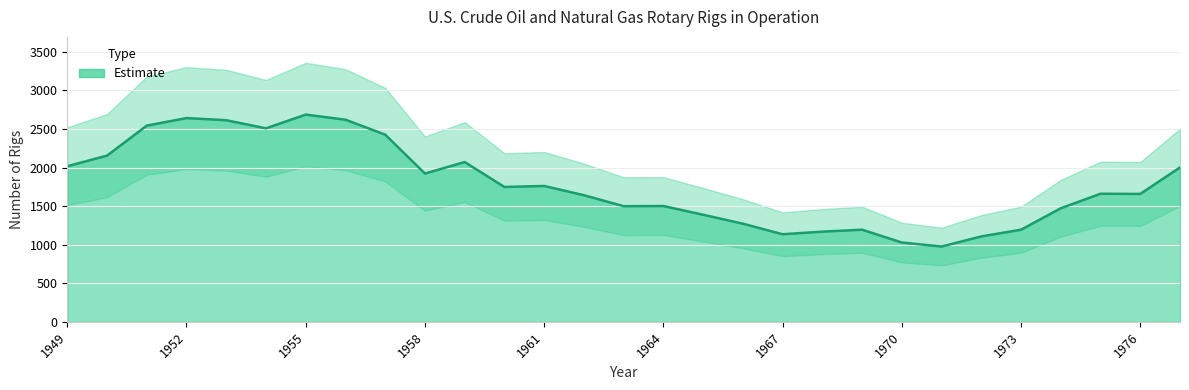

Count the number of values greater than 1660.

14